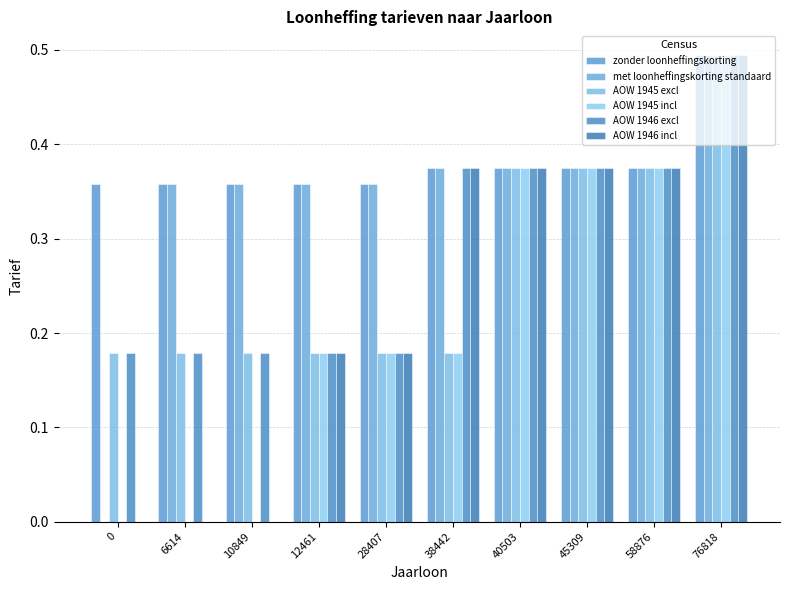

Does the chart contain stacked bars?

No